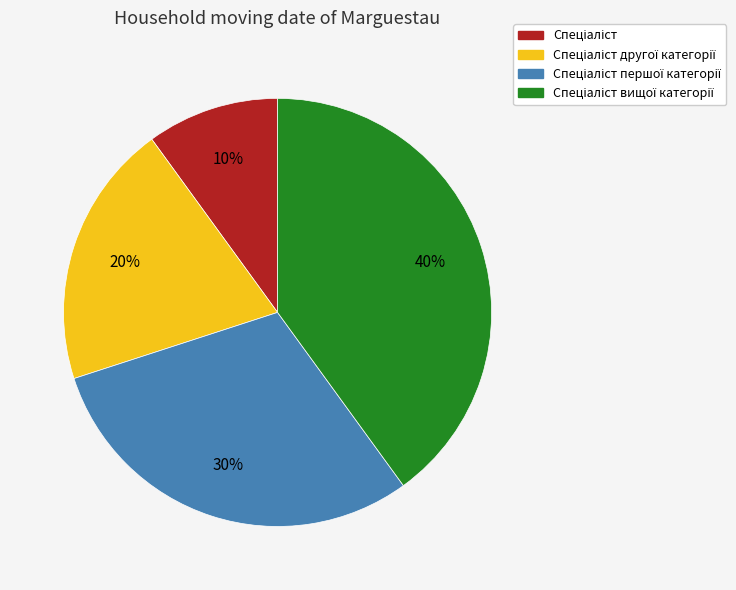

How many segments does this pie chart have?

4